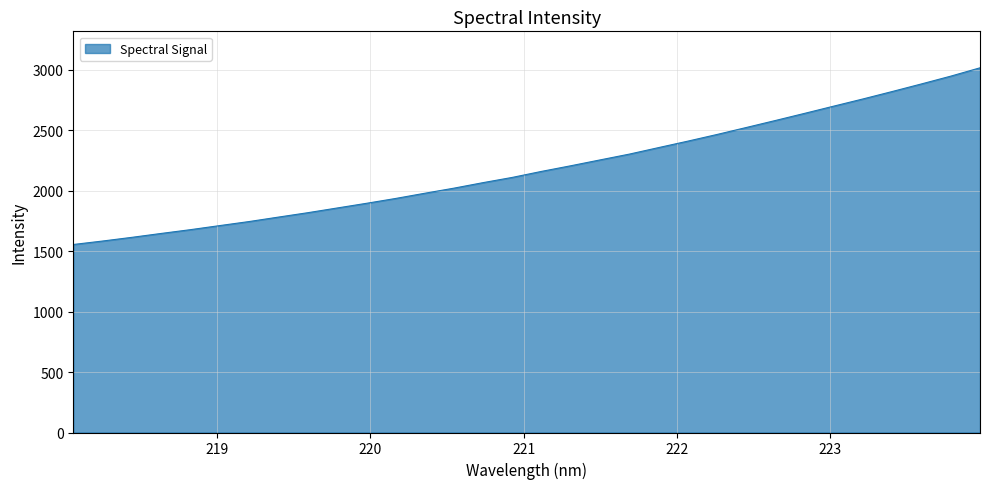

What is the minimum value shown in the chart?

1554.8